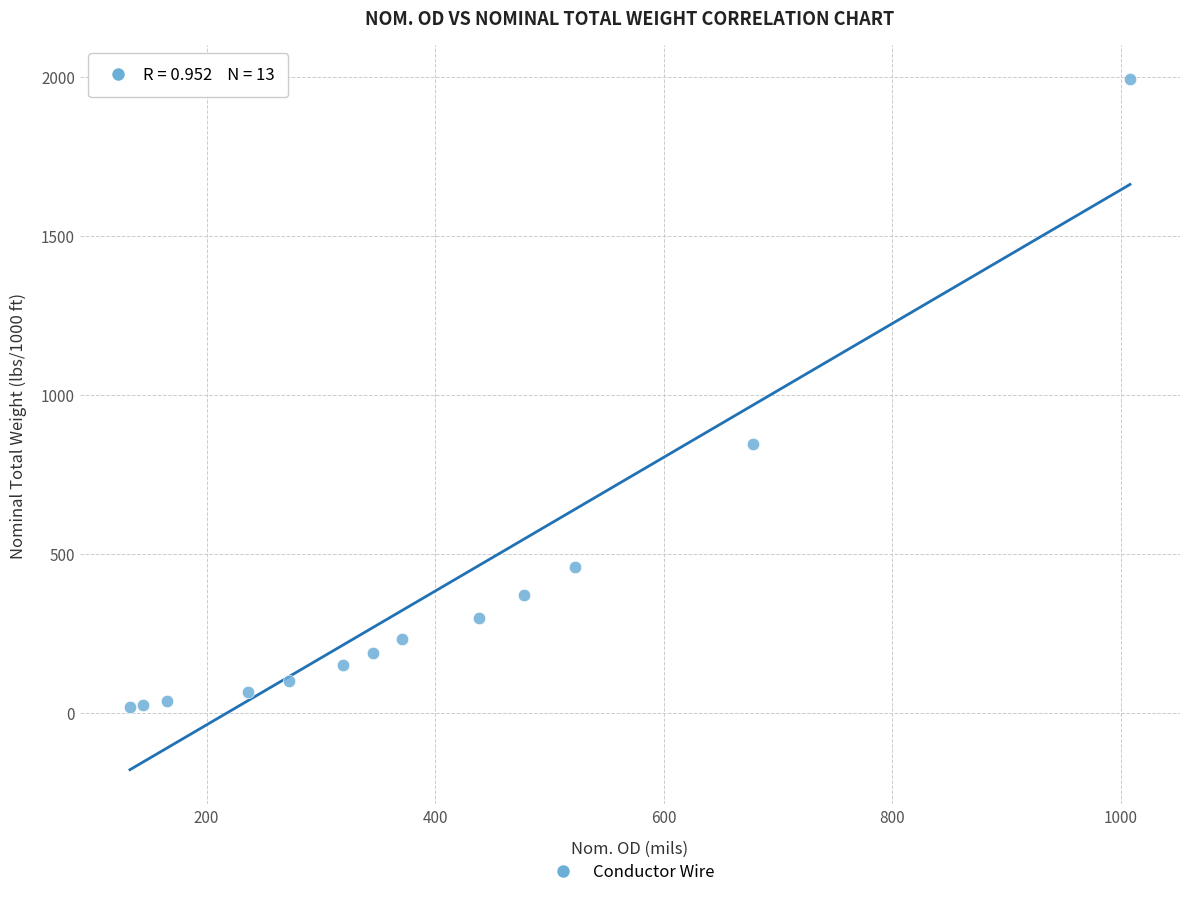

What is the range of X values (max minus min)?

875